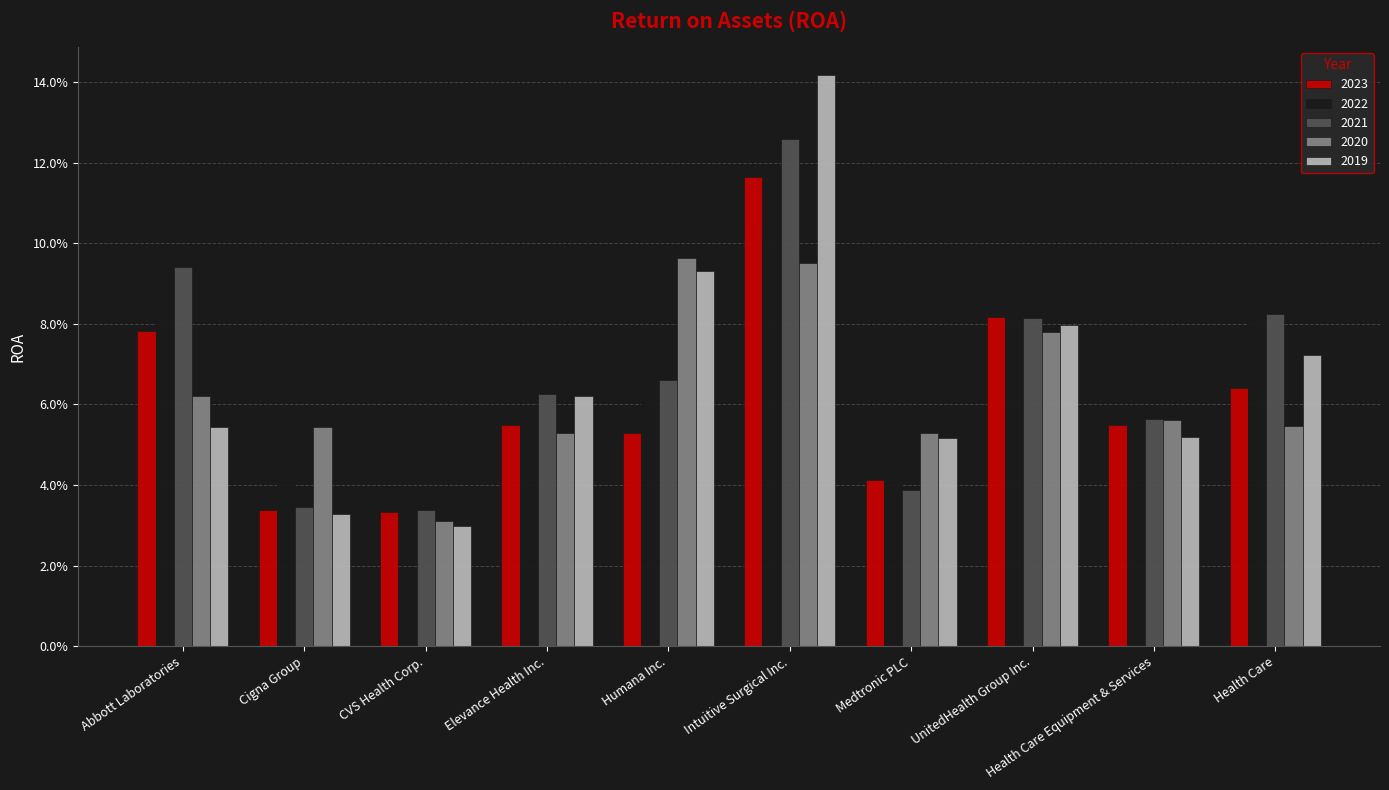

At which category is the sum across all series the highest?

Intuitive Surgical Inc.